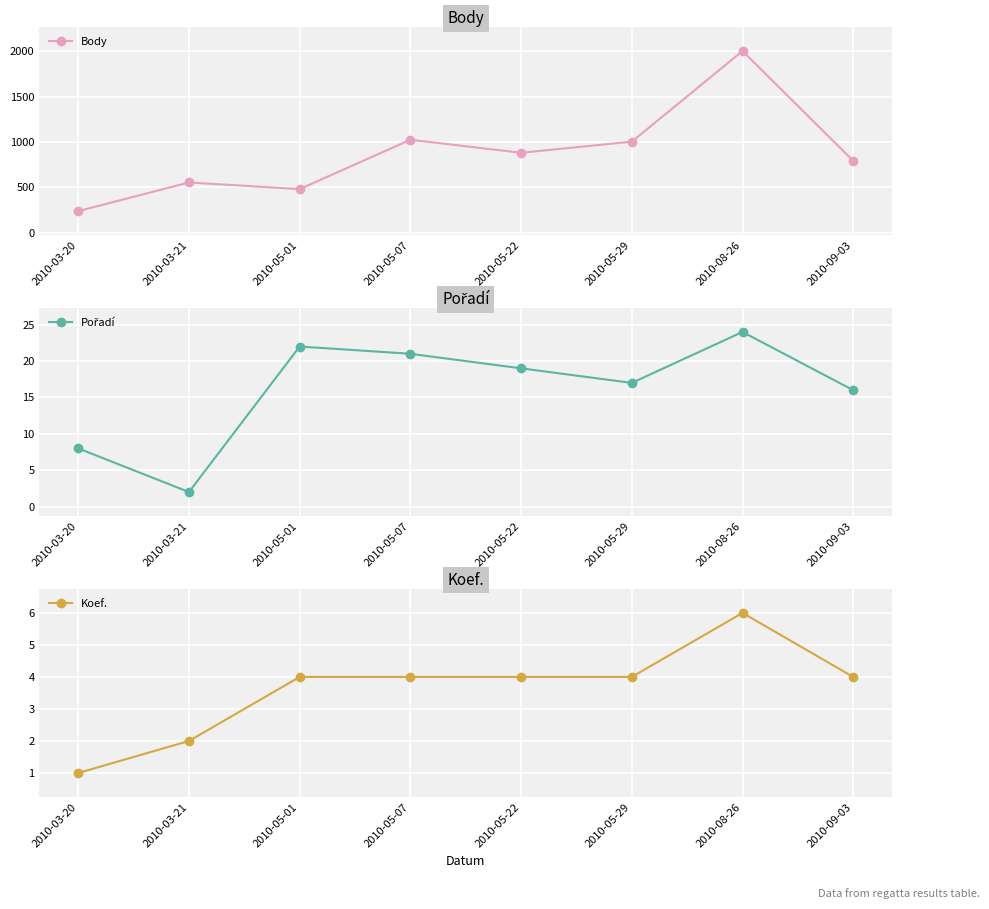

Rank the series by their maximum value, from lowest to highest.

Koef., Pořadí, Body